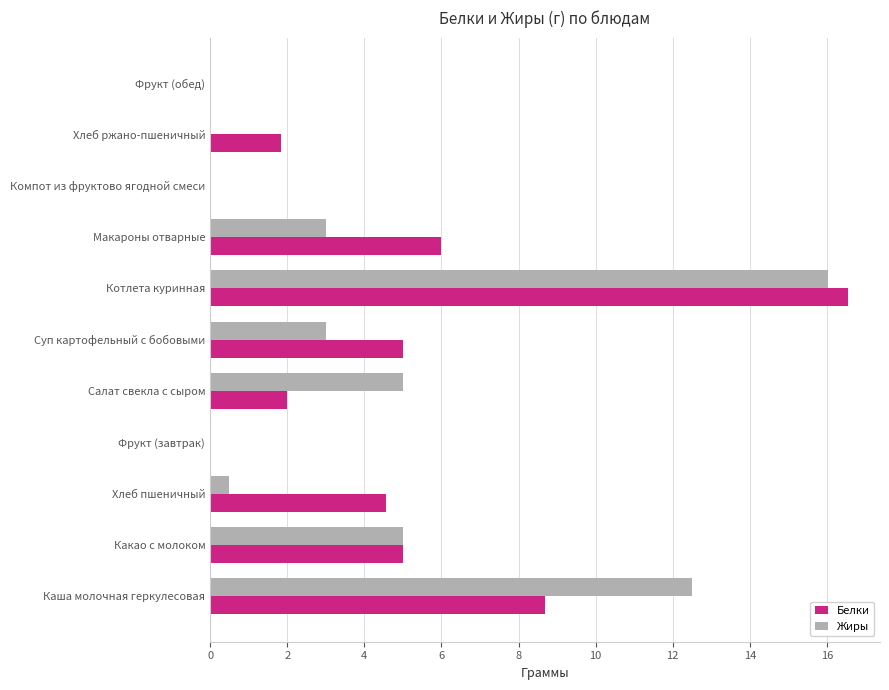

What is the sum of the Белки values at Котлета куринная and Хлеб пшеничный?

21.1